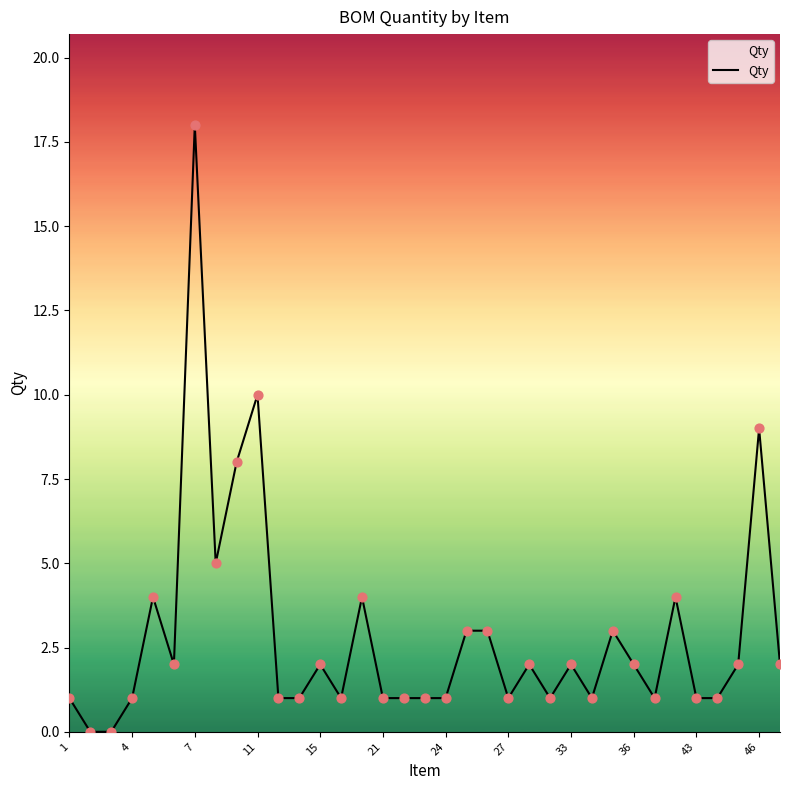

What is the difference between the maximum and minimum values?

18